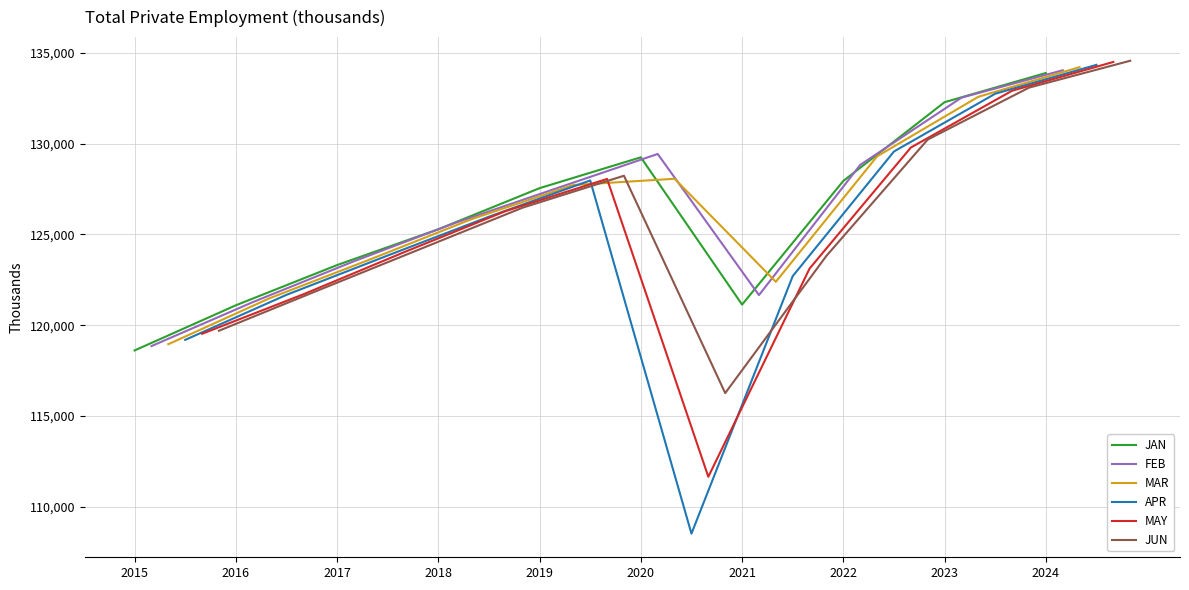

Reading left to right, extract all data points from this chart.

JAN: 118608	121096	123312	125286	127551	129250	121134	127950	132288	133896
FEB: 118849	121269	123522	125635	127540	129435	121658	128834	132538	134047
MAR: 118953	121484	123640	125853	127726	128068	122390	129304	132586	134216
APR: 119191	121671	123839	125978	127974	108515	122702	129572	132753	134345
MAY: 119526	121701	124033	126291	128059	111647	123122	129789	132919	134505
JUN: 119694	121966	124223	126477	128235	116259	123824	130229	133089	134571